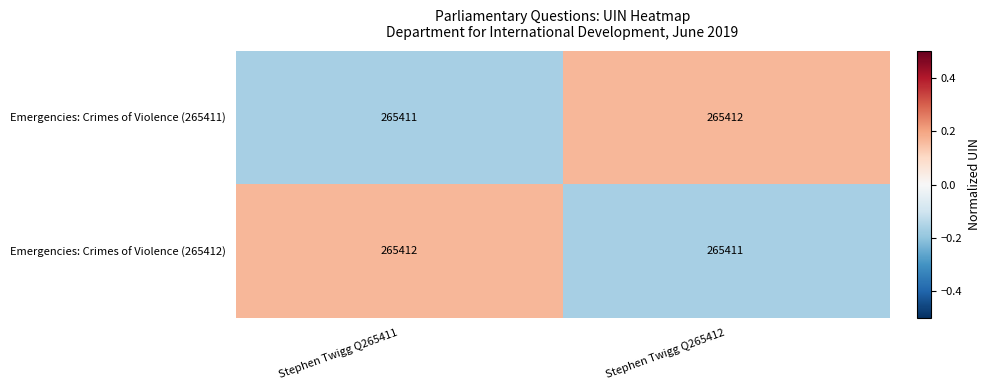

What is the average value of the Emergencies: Crimes of Violence (265412) series?

265412